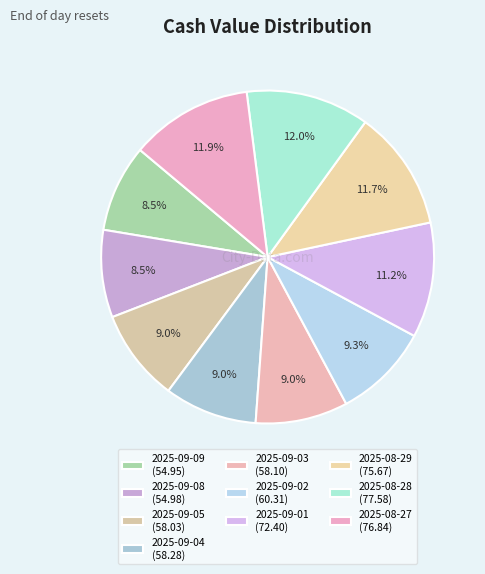

Is it true that 2025-09-01 is 4% of the pie?

False